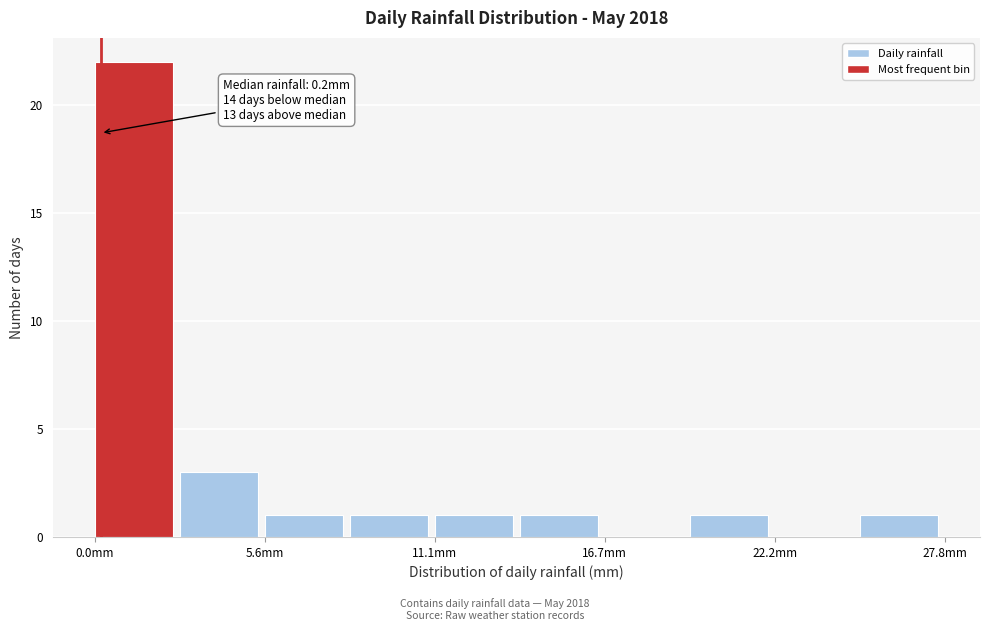

Read against the x-axis, roughly where is the centre of the tallest bar?

1